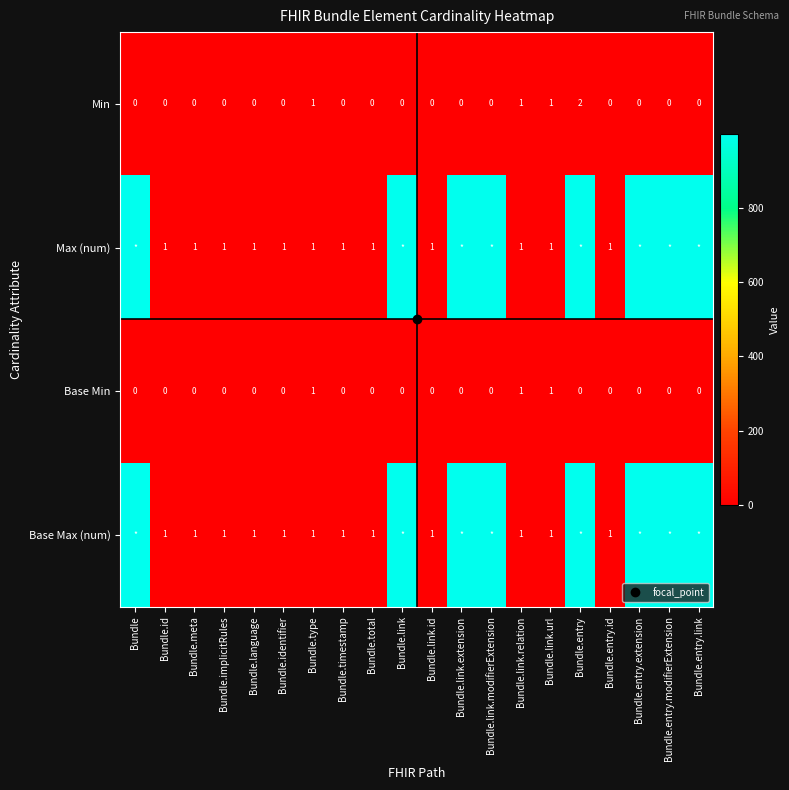

How many values in the Base Min series exceed 0?

3